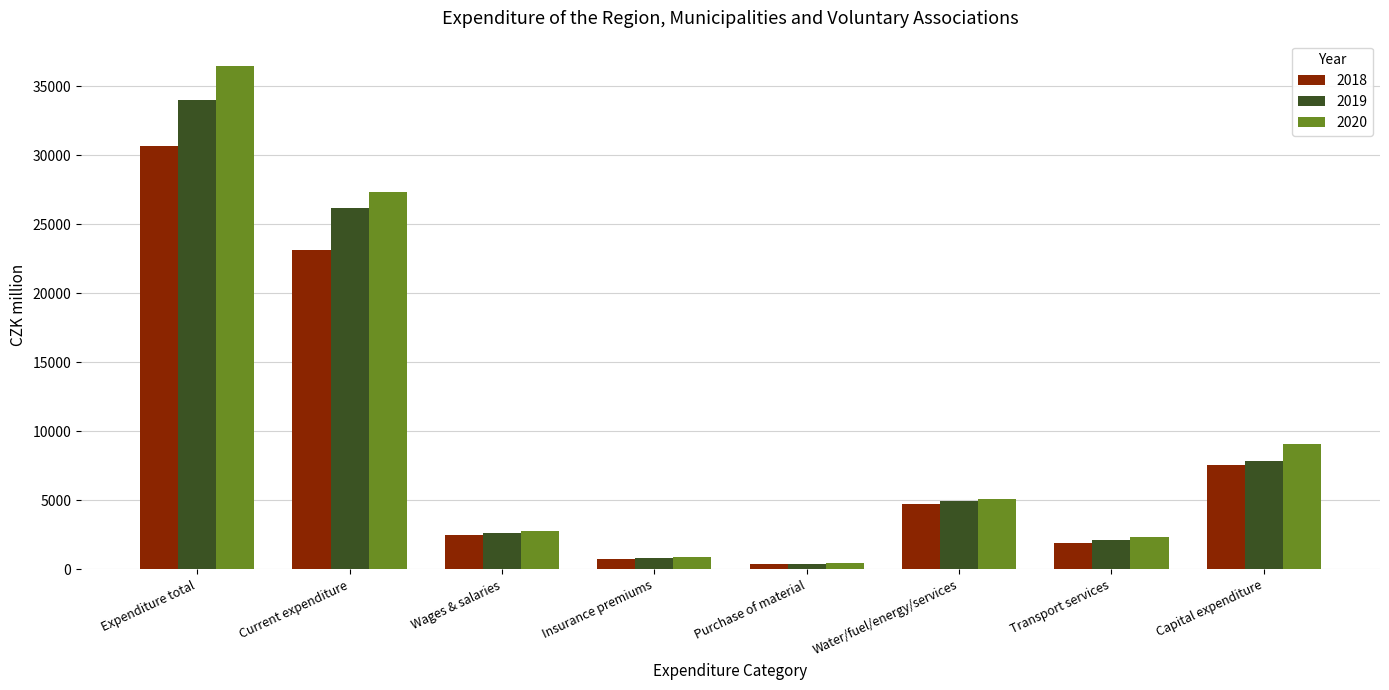

How many bars are there in each group?

3